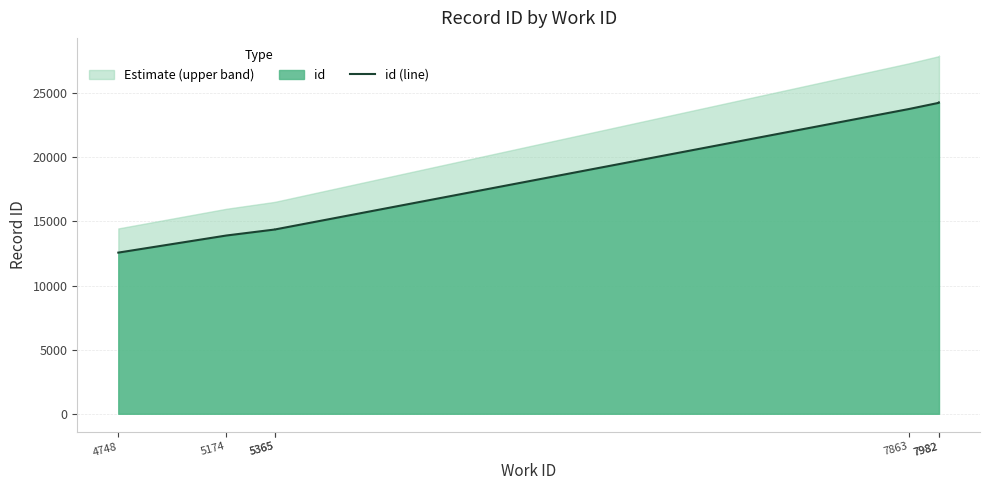

Rank the categories by value from highest to lowest.

7982, 7982, 7863, 5365, 5365, 5174, 4748